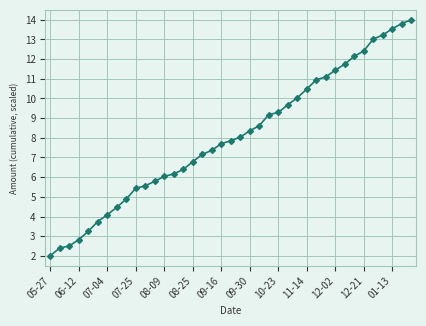

How many lines are shown in the chart?

1